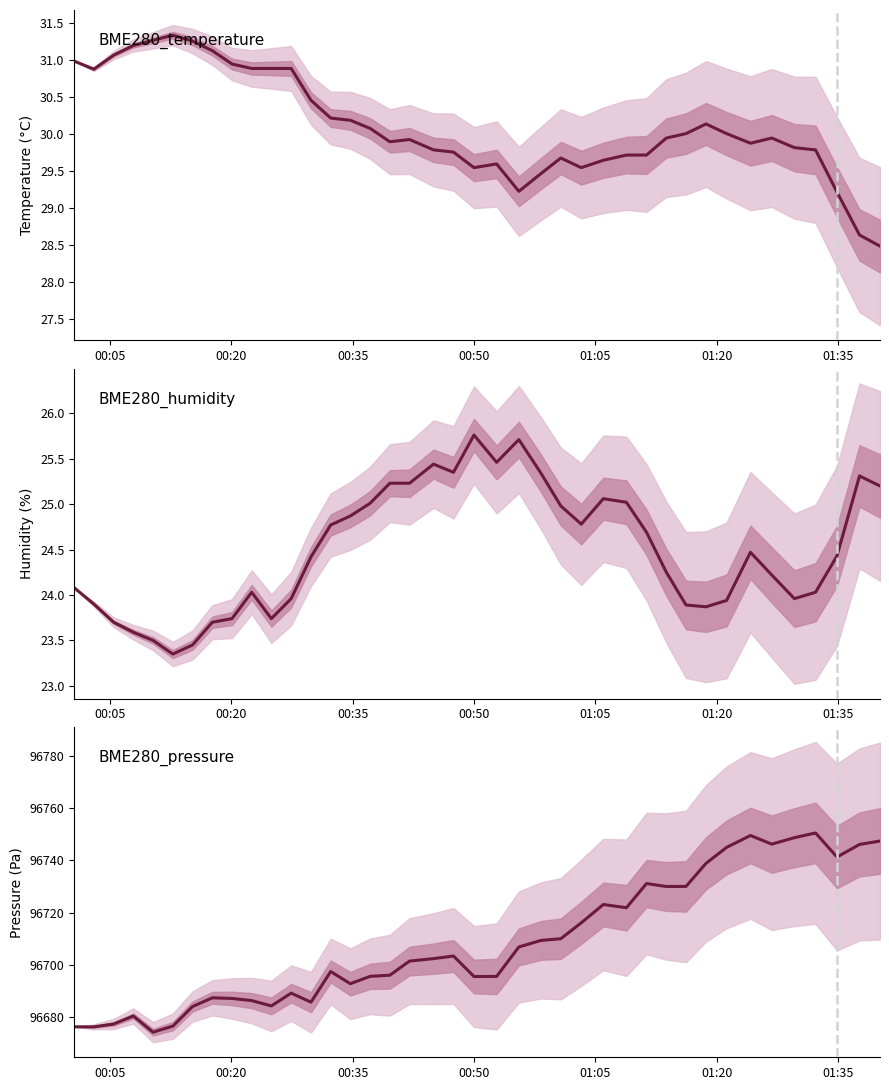

What is the difference between the maximum and second lowest values in the BME280_temperature series?

2.7